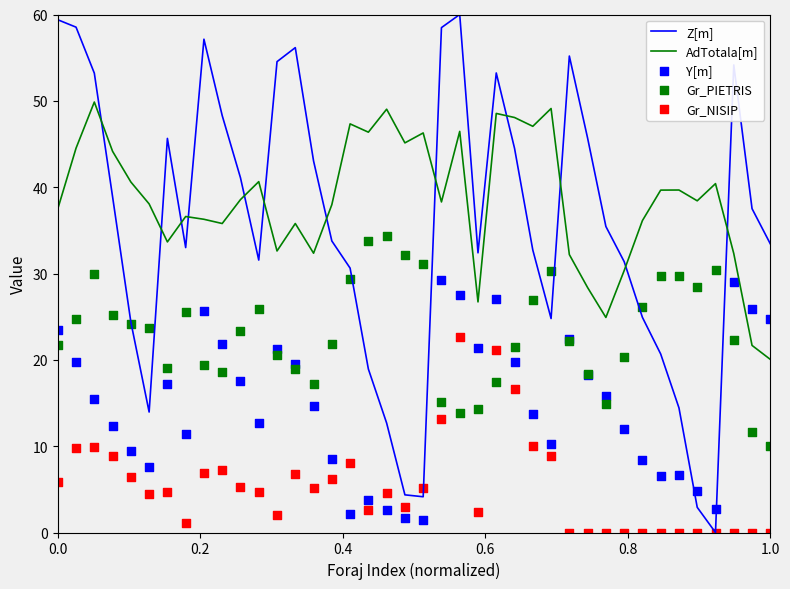

Which series has the widest spread of Y values?

Z[m]